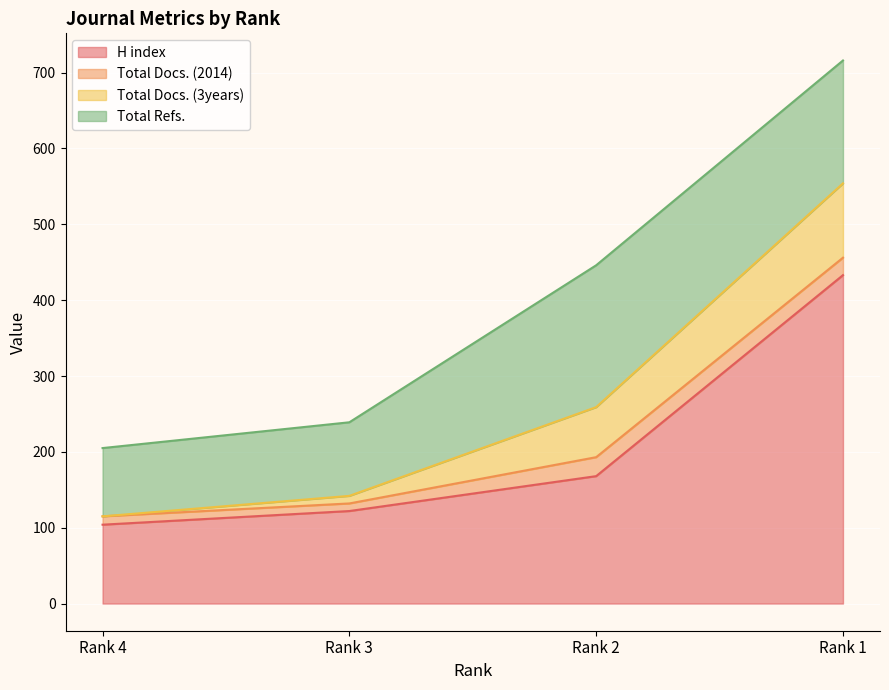

What is the value of the H index point at the 3rd from the left?

168